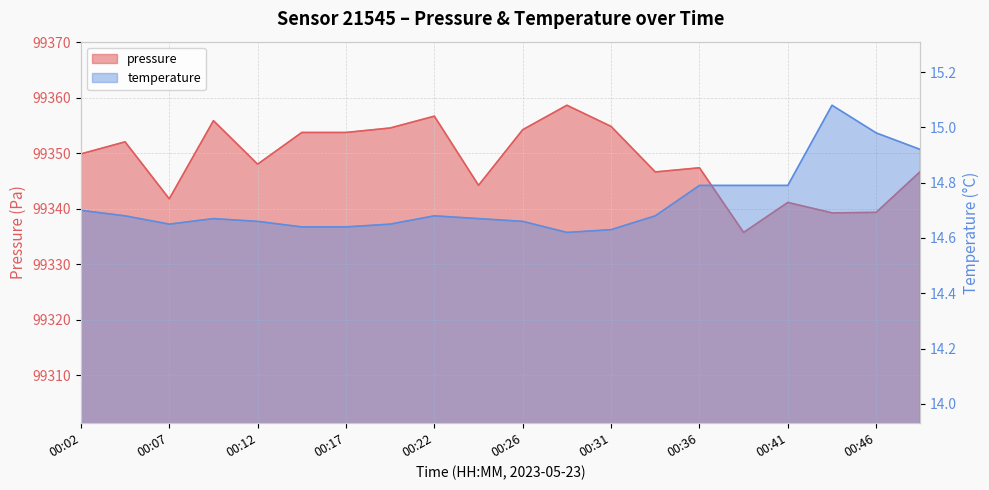

Reading right to left, extract all data points from this chart.

pressure: 00:48=99346.7	00:46=99339.3	00:44=99339.2	00:41=99341.1	00:39=99335.7	00:36=99347.4	00:34=99346.6	00:31=99354.8	00:29=99358.7	00:26=99354.2	00:24=99344.2	00:22=99356.7	00:19=99354.6	00:17=99353.8	00:14=99353.8	00:12=99348.0	00:09=99355.9	00:07=99341.8	00:04=99352.1	00:02=99349.9
temperature: 00:48=14.9	00:46=15.0	00:44=15.1	00:41=14.8	00:39=14.8	00:36=14.8	00:34=14.7	00:31=14.6	00:29=14.6	00:26=14.7	00:24=14.7	00:22=14.7	00:19=14.7	00:17=14.6	00:14=14.6	00:12=14.7	00:09=14.7	00:07=14.7	00:04=14.7	00:02=14.7